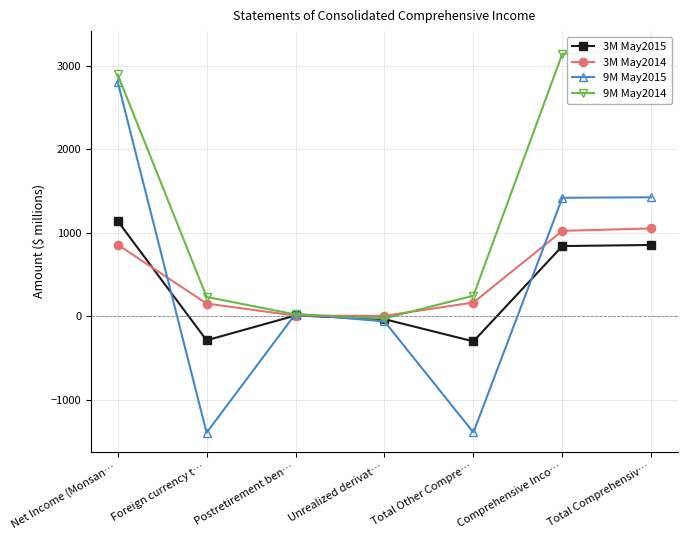

At which label is 3M May2015 closest to 420?

Postretirement ben…